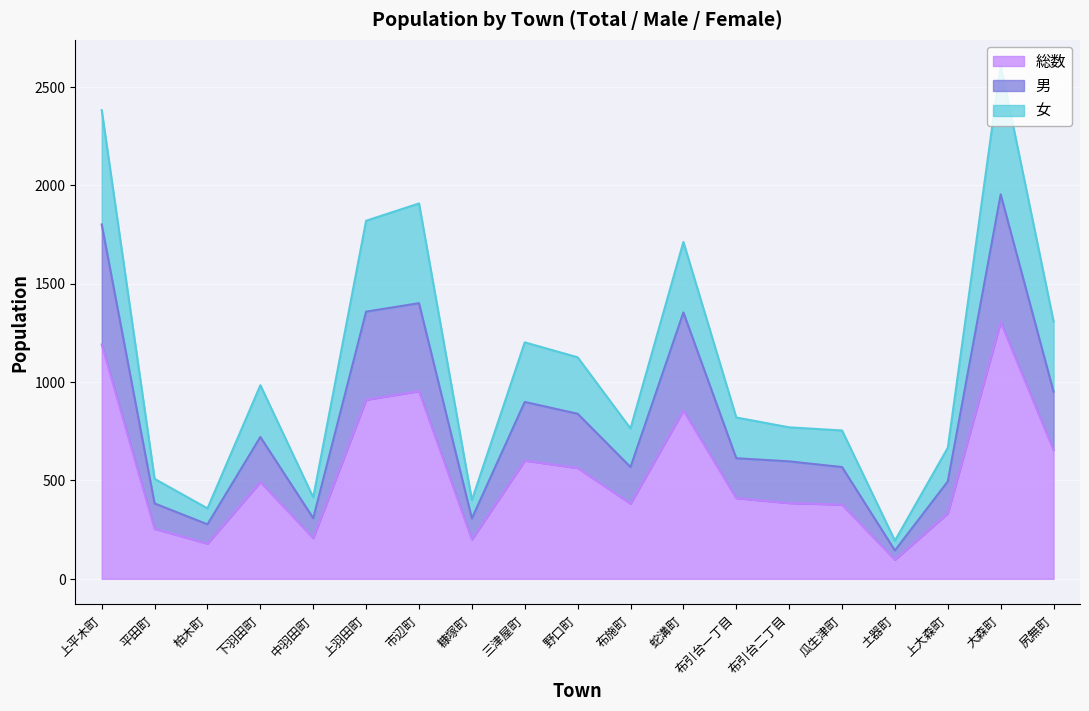

How many categories are shown in the chart?

19